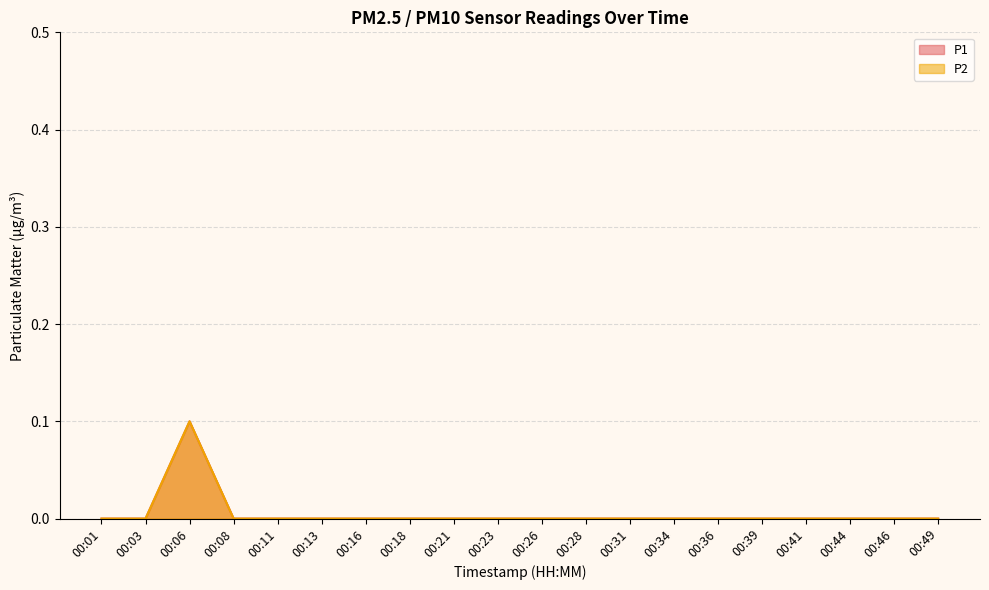

How many P2 values are between 0 and 1?

20